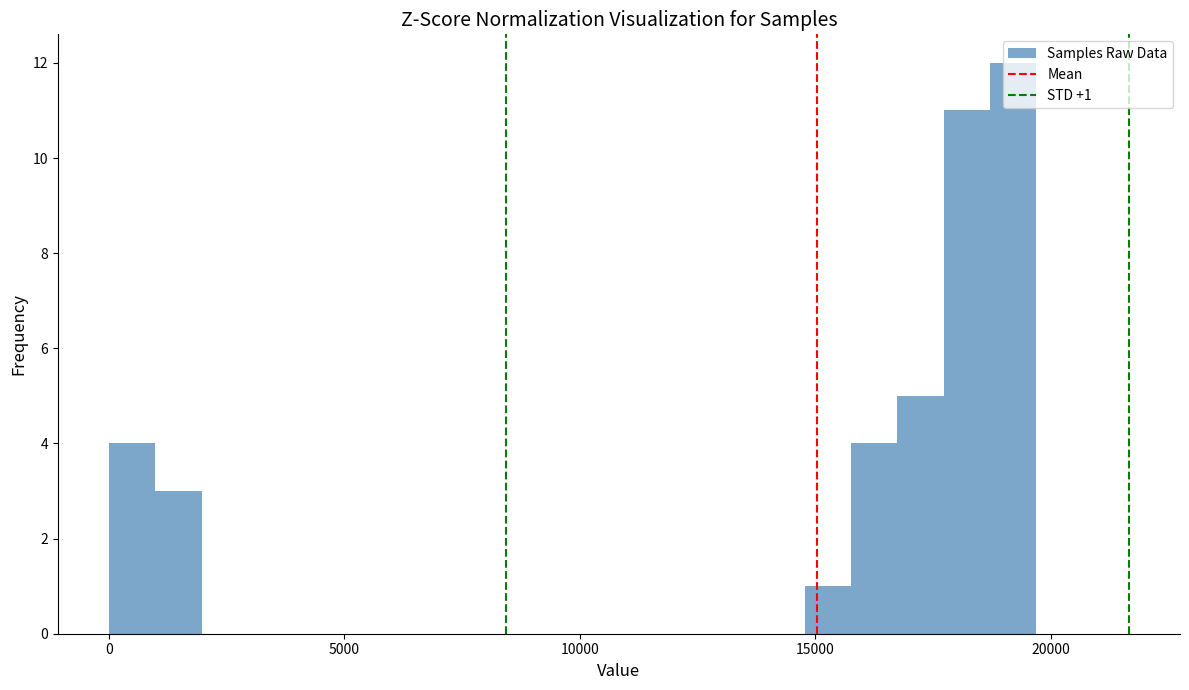

Read against the x-axis, roughly where is the centre of the tallest bar?

19000